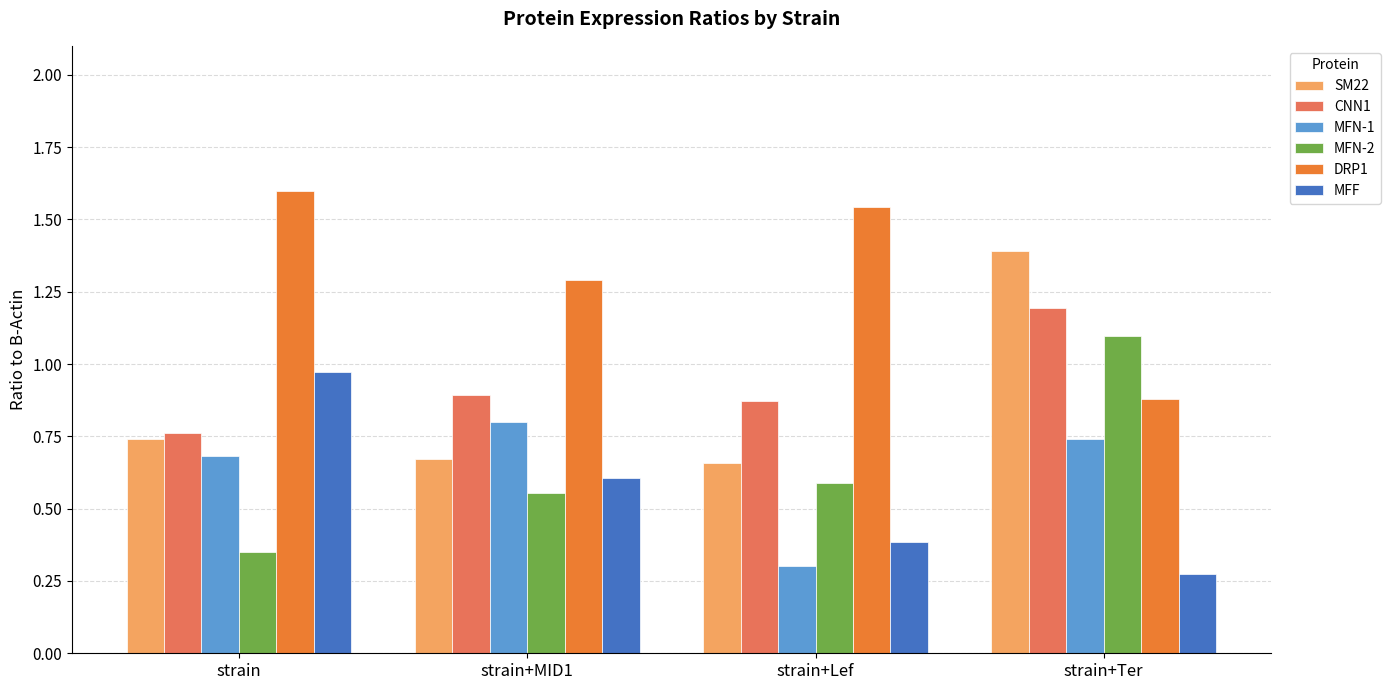

At which label does MFN-1 reach its minimum?

strain+Lef